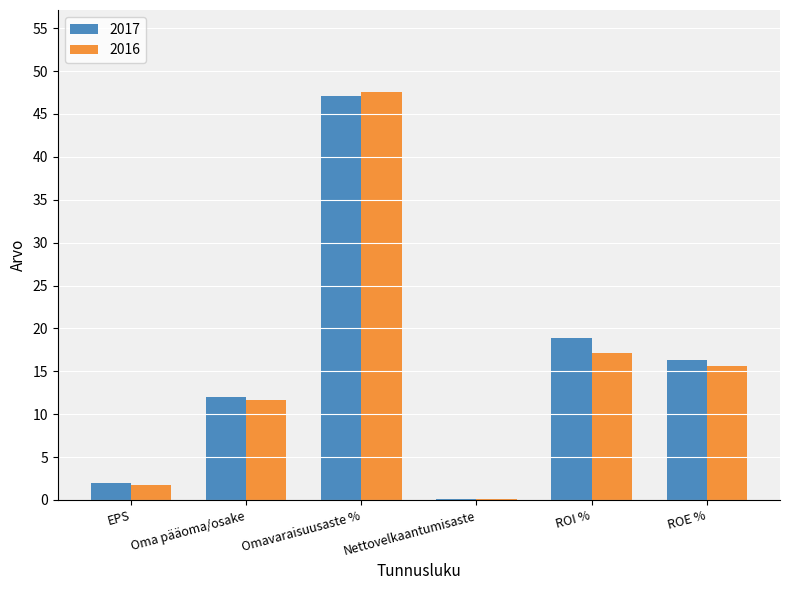

The value of 2016 at Omavaraisuusaste % is 47.6. True or false?

True